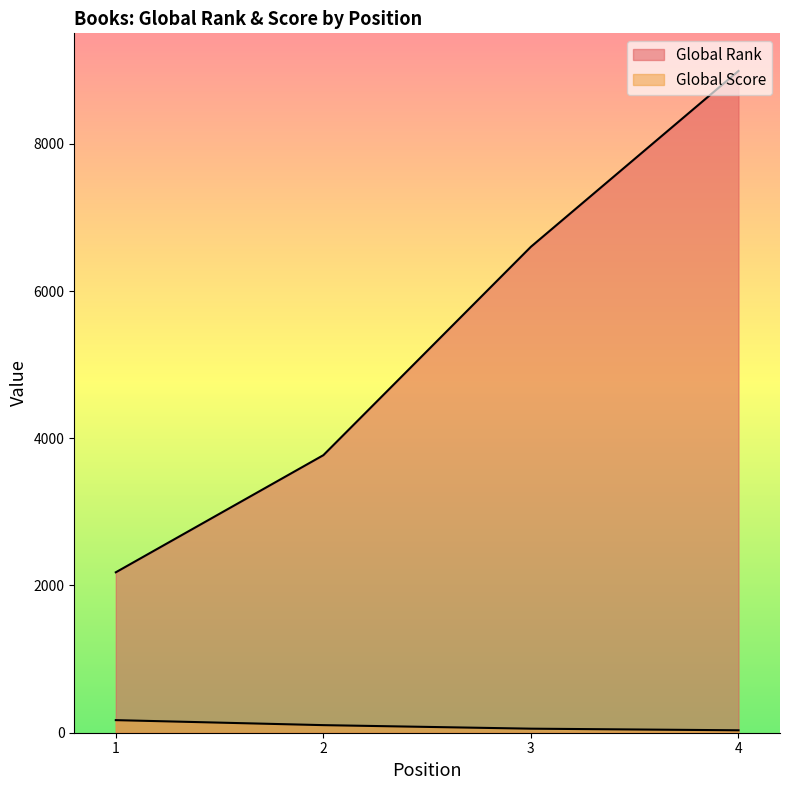

What is the value of the Global Rank point at the 1st from the left?

2179